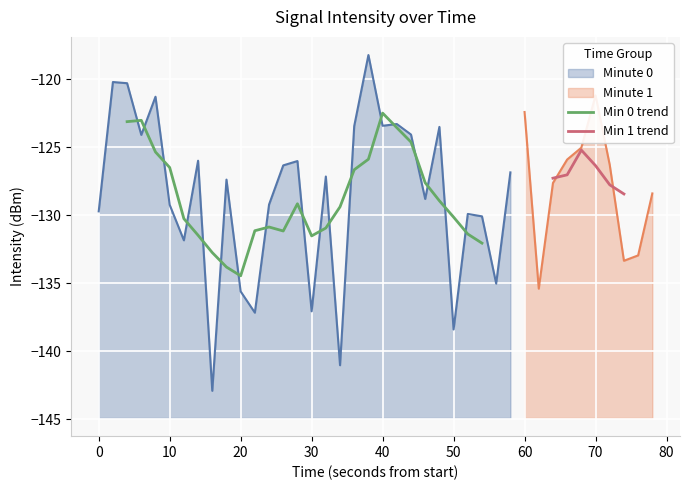

What is the highest value of the Minute 0 series?

-118.2